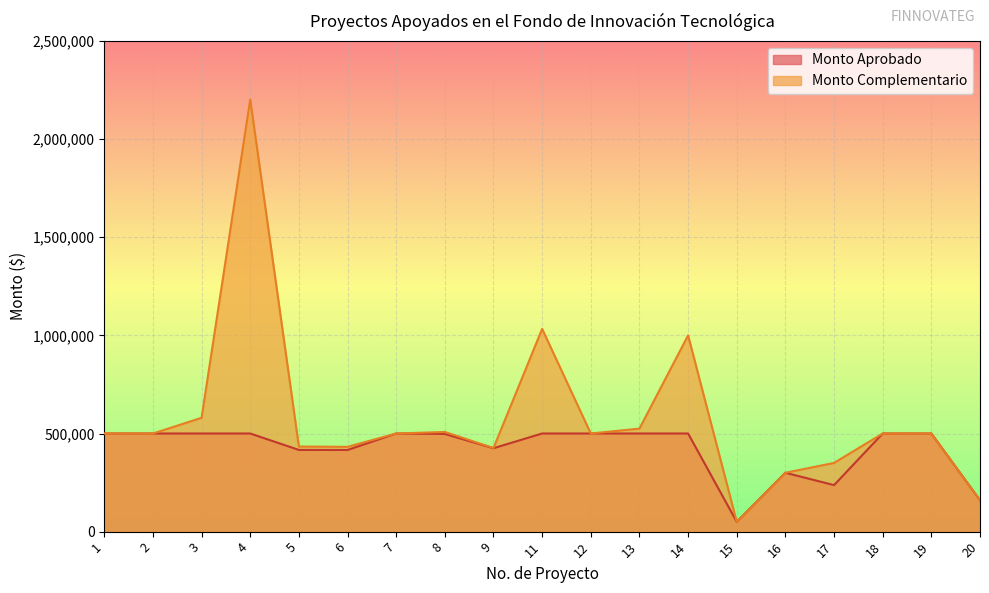

What is the lowest value of the Monto Aprobado series?

50000.0